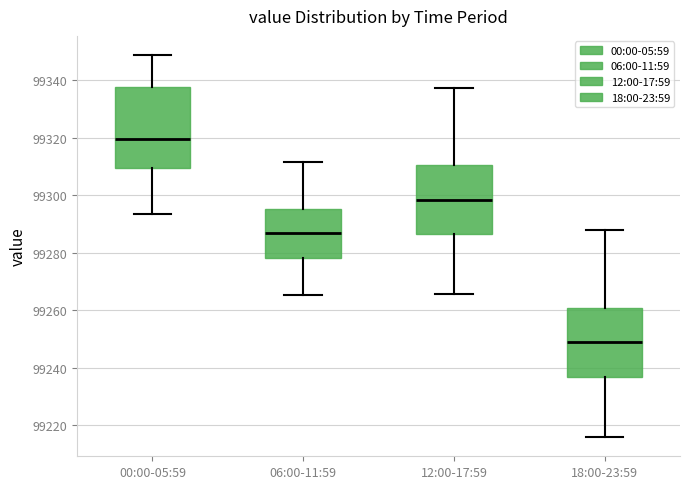

Reading left to right, read every box against the y-axis: the position of its median line, the range the box covers, and the ends of its whiskers. The values are not printed on the chart, so give them approximately, as read against the axis.

00:00-05:59: median 99320, box 99310 to 99338, whiskers 99294 to 99348
06:00-11:59: median 99286, box 99278 to 99296, whiskers 99266 to 99312
12:00-17:59: median 99298, box 99286 to 99310, whiskers 99266 to 99338
18:00-23:59: median 99248, box 99236 to 99260, whiskers 99216 to 99288